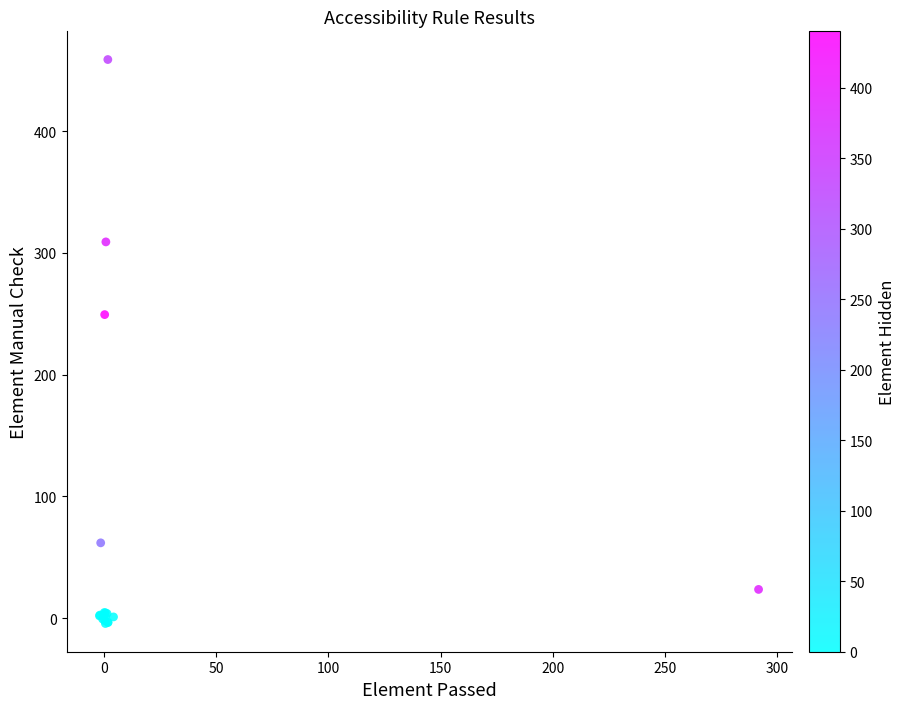

What Y value in the scatter plot is closest to 227?

249.4